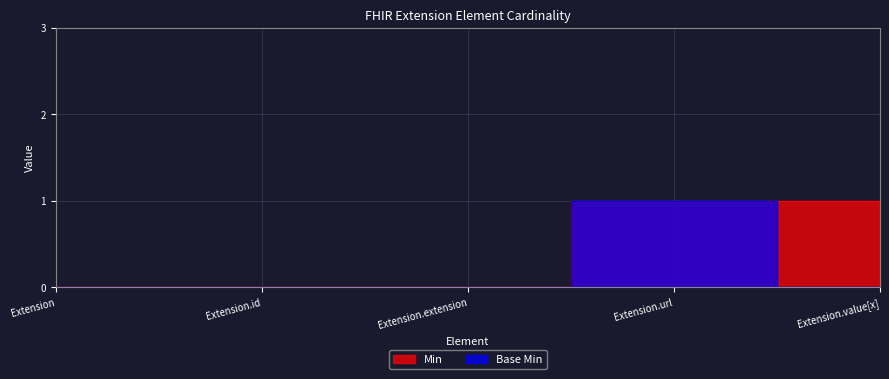

True or false: Min and Base Min cross at least once.

False